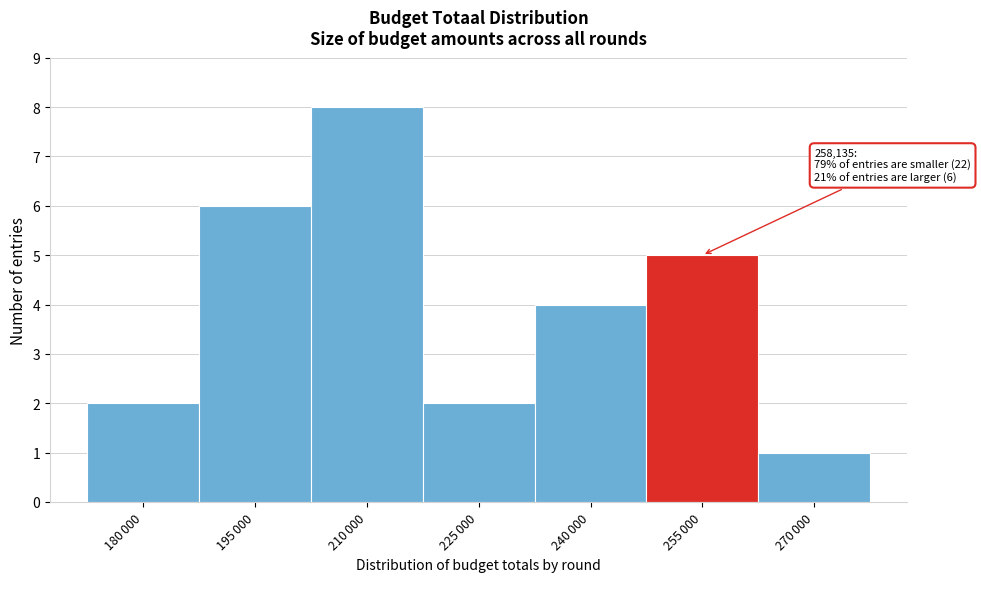

Reading left to right, extract all data points from this chart.

2	6	8	2	4	5	1